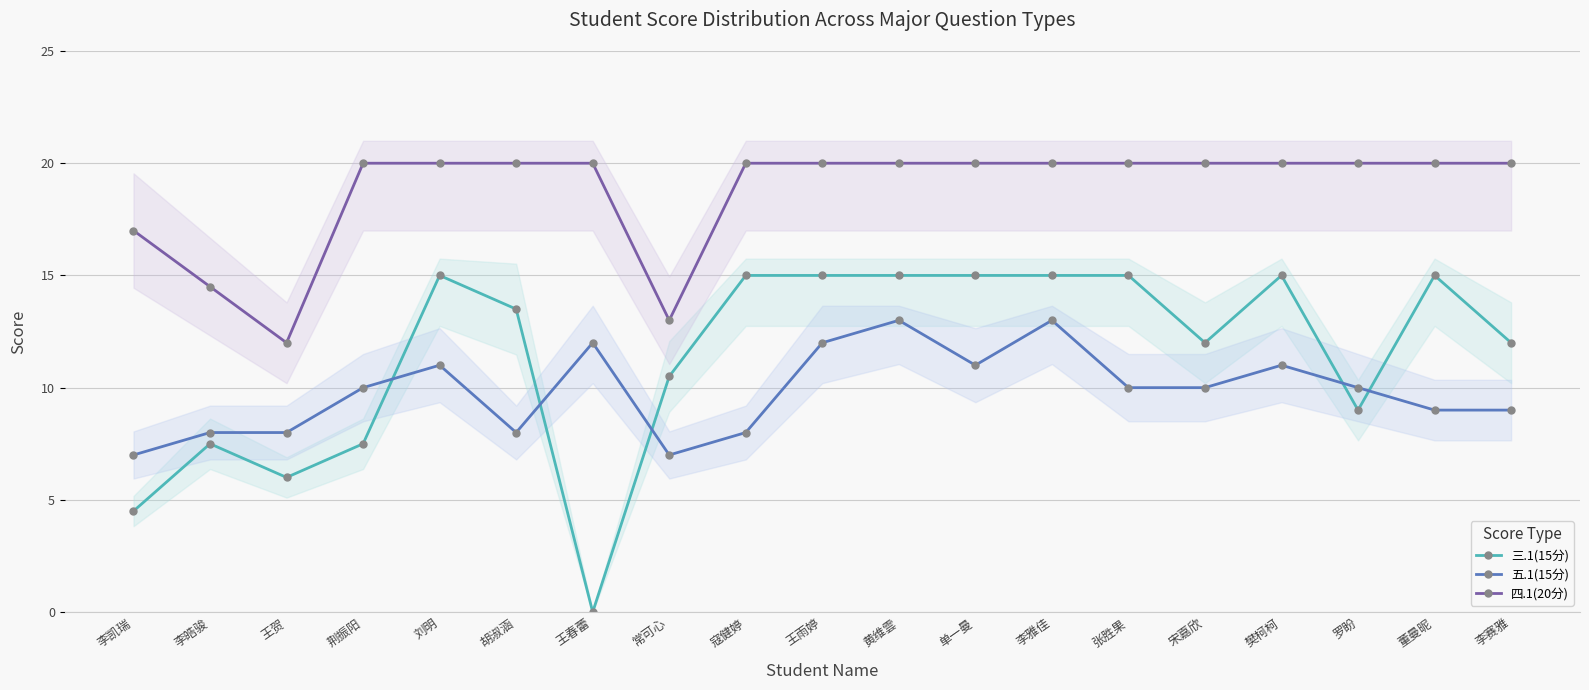

What is the label of the 4th point from the left?

荆振阳